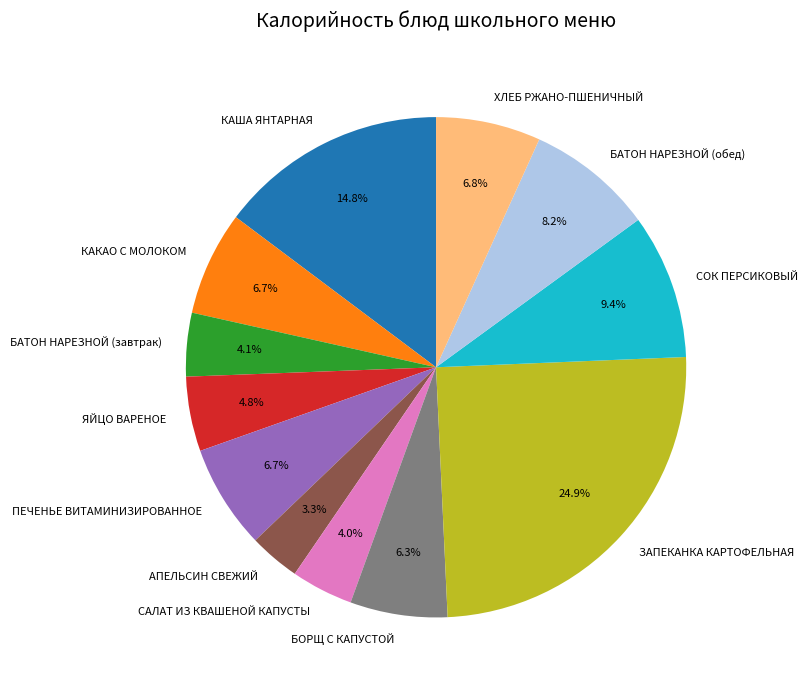

Between КАША ЯНТАРНАЯ and АПЕЛЬСИН СВЕЖИЙ, which is larger?

КАША ЯНТАРНАЯ